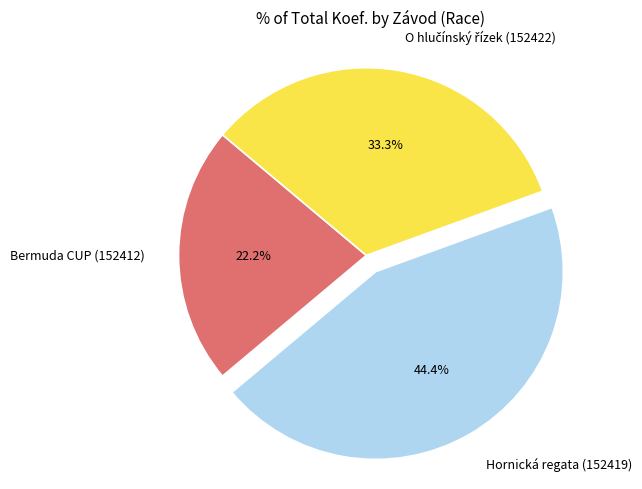

What is the smallest slice in the pie chart?

Bermuda CUP (152412)